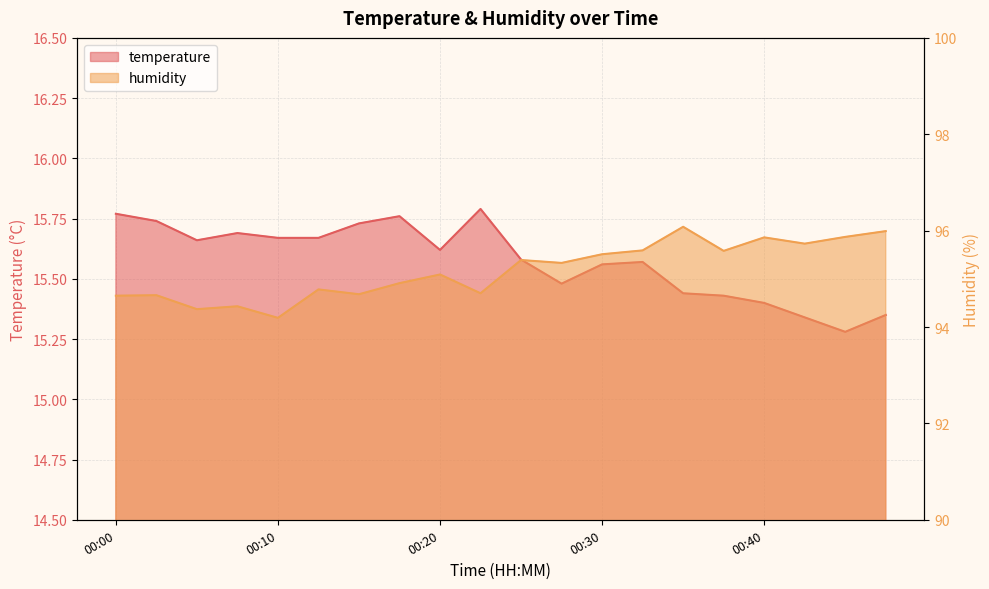

Reading left to right, list all the values displayed in this chart.

temperature: 15.8	15.7	15.7	15.7	15.7	15.7	15.7	15.8	15.6	15.8	15.6	15.5	15.6	15.6	15.4	15.4	15.4	15.3	15.3	15.3
humidity: 94.7	94.7	94.4	94.4	94.2	94.8	94.7	94.9	95.1	94.7	95.4	95.3	95.5	95.6	96.1	95.6	95.9	95.7	95.9	96.0